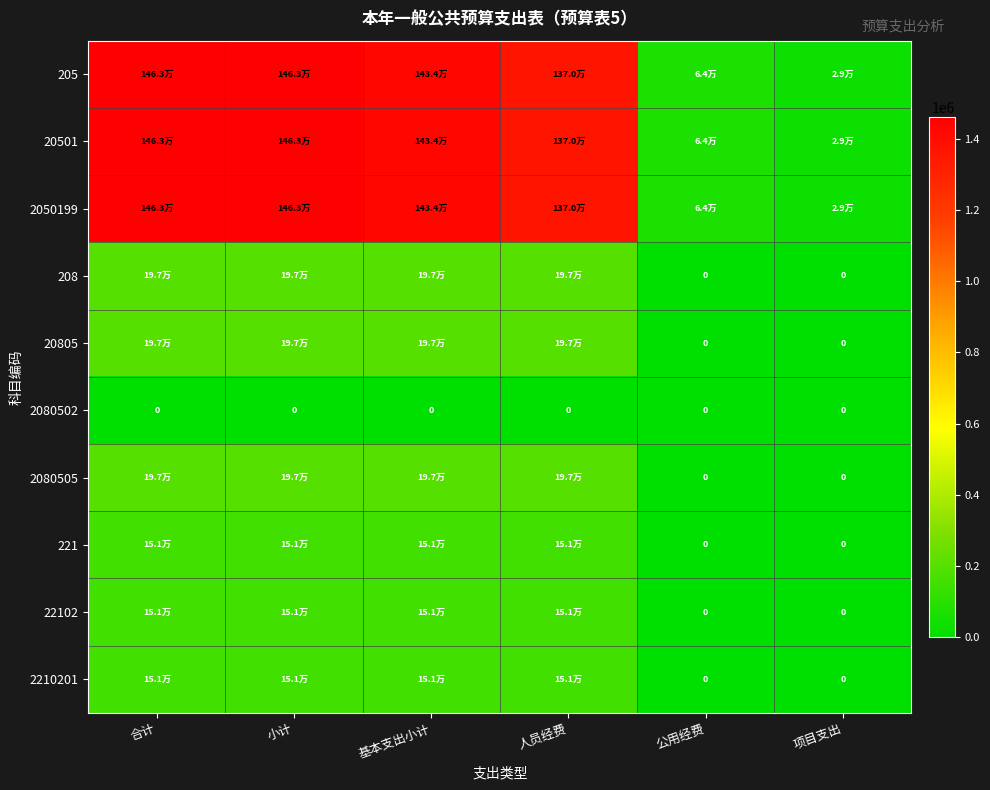

The 2080505 series shows 197296.6 at 基本支出小计. True or false?

True